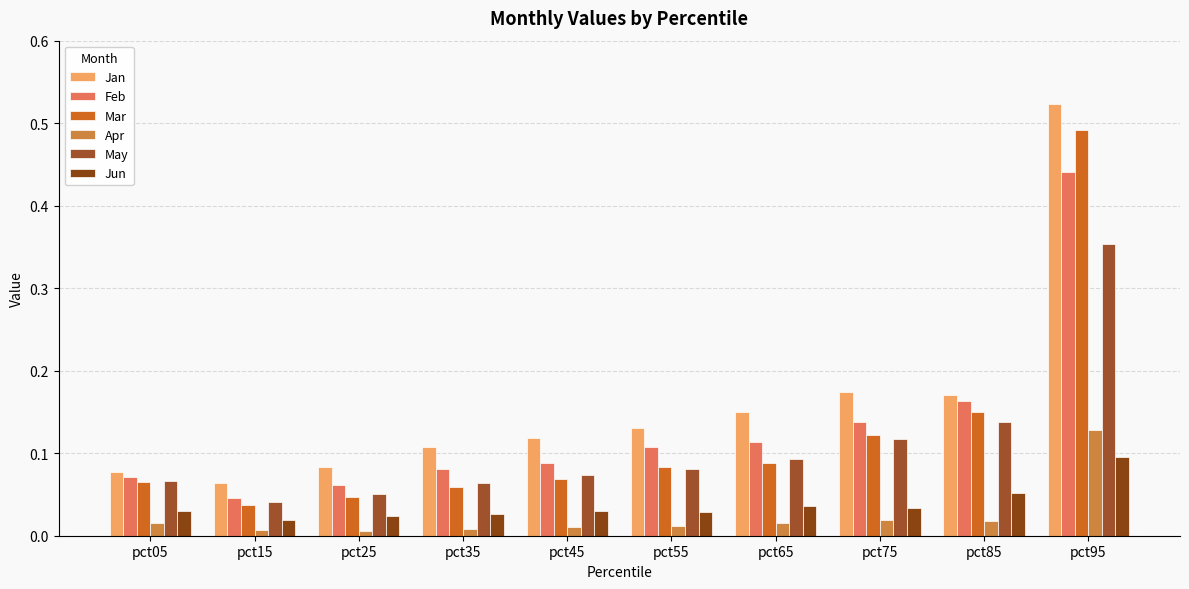

How many bars are there in each group?

6